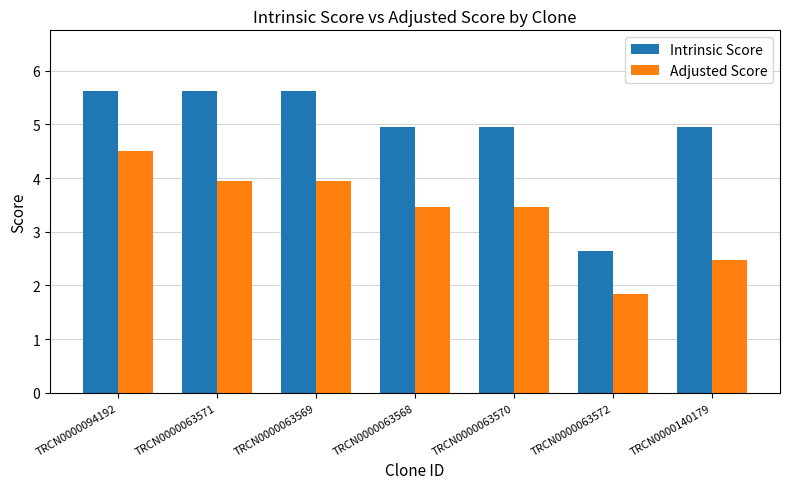

Which category has the highest value in the Adjusted Score series?

TRCN0000094192